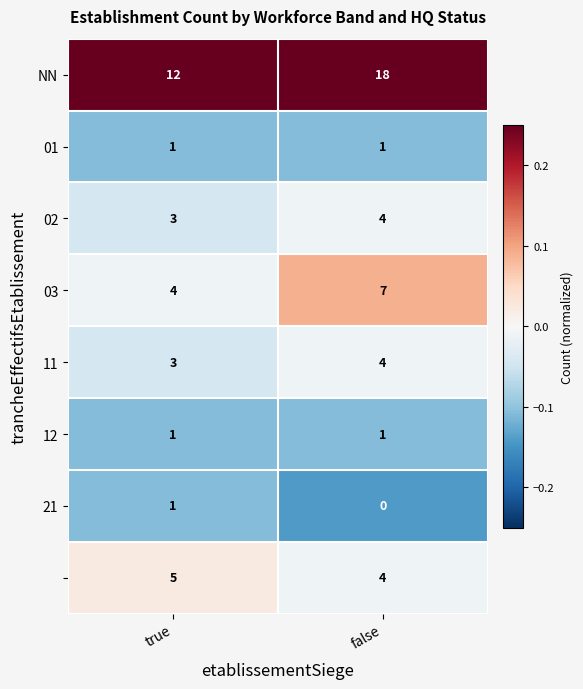

Which label corresponds to the largest value in the chart?

false